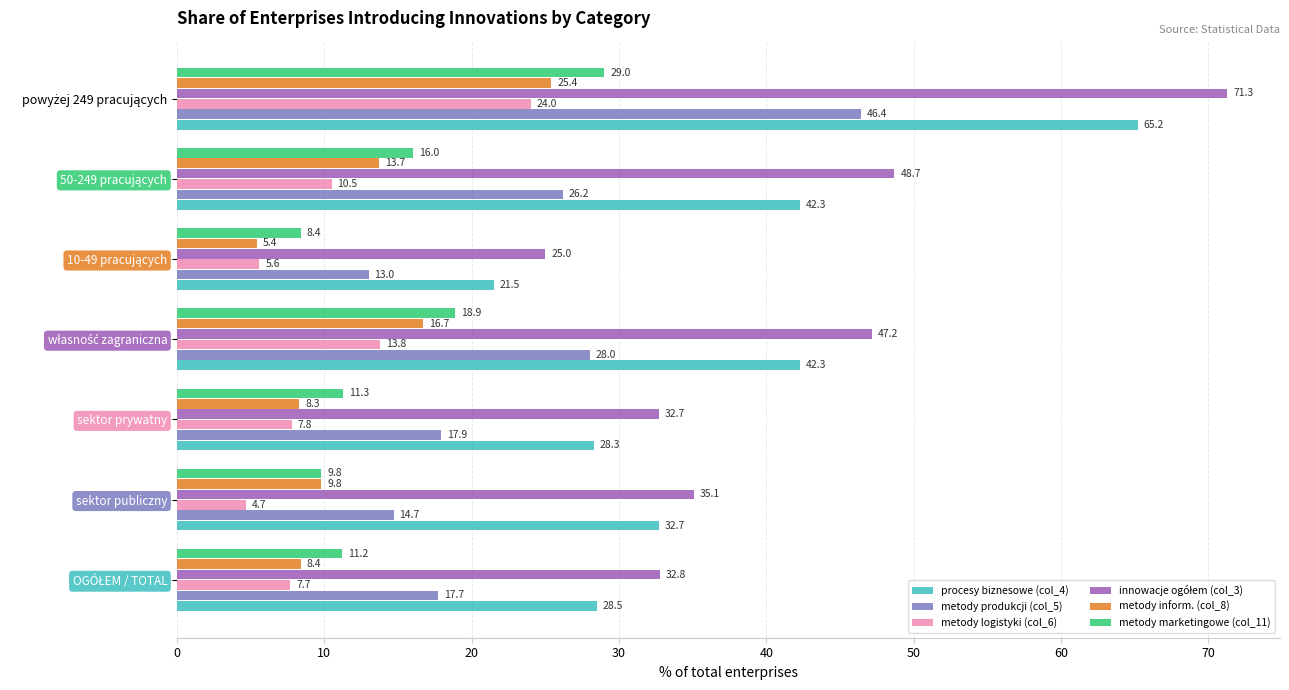

What is the sum of all metody inform. (col_8) values?

87.7